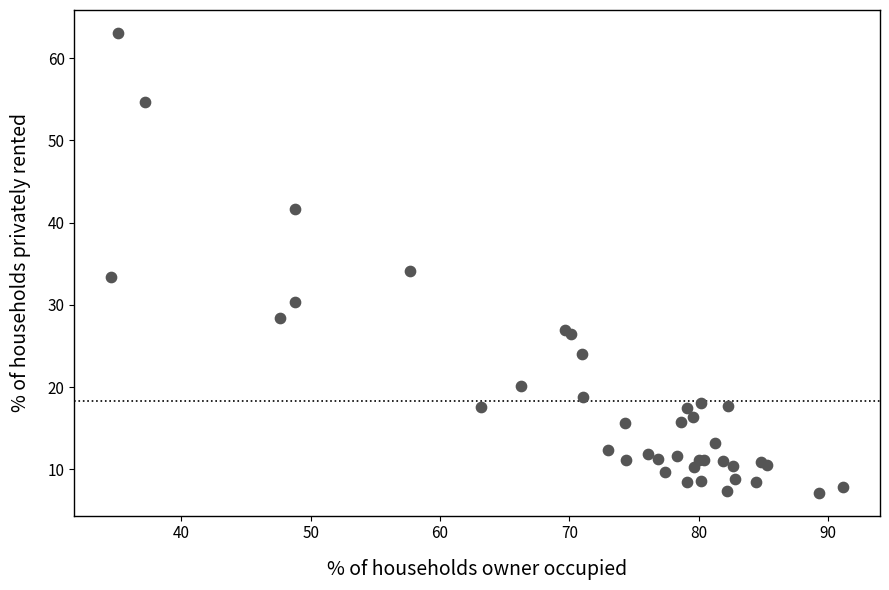

What Y value in the scatter plot is closest to 35?

34.1